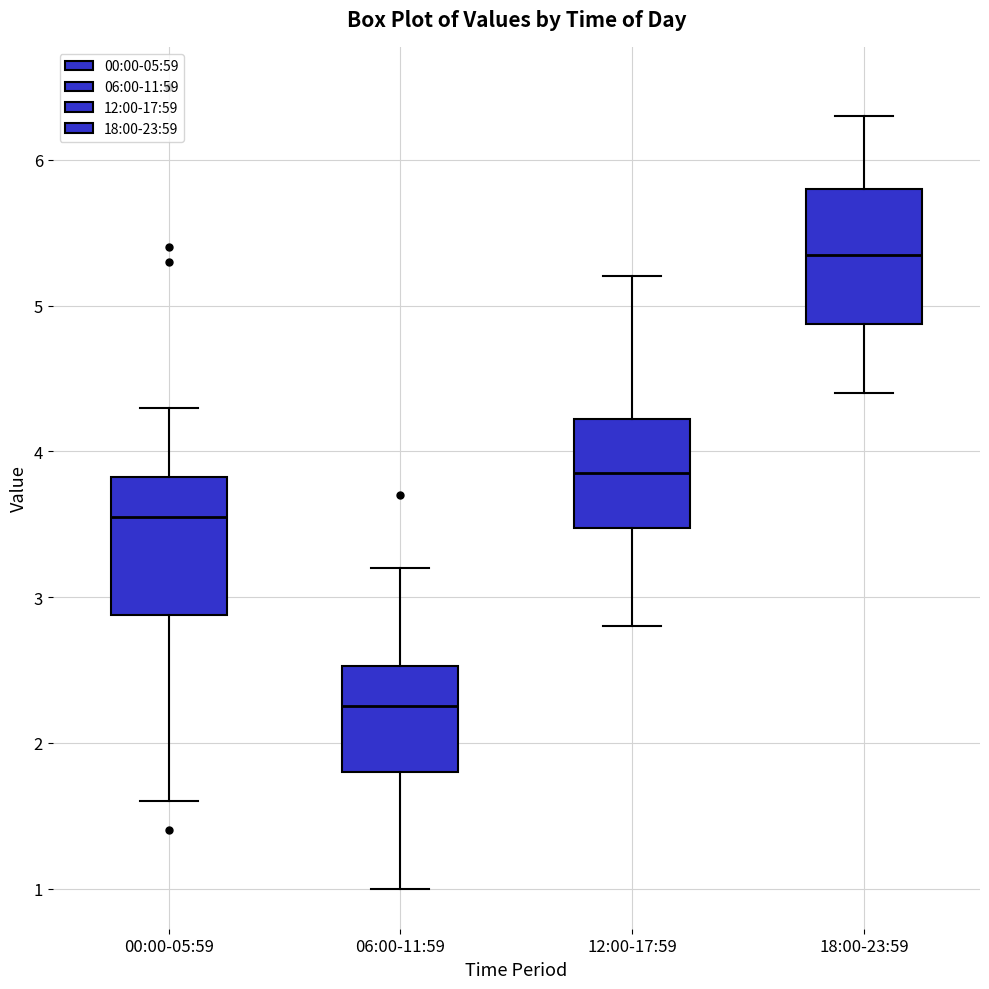

Where is the upper edge of the box for 12:00-17:59 on the y-axis? The values are not printed on the chart, so give them approximately, as read against the axis.

4.2